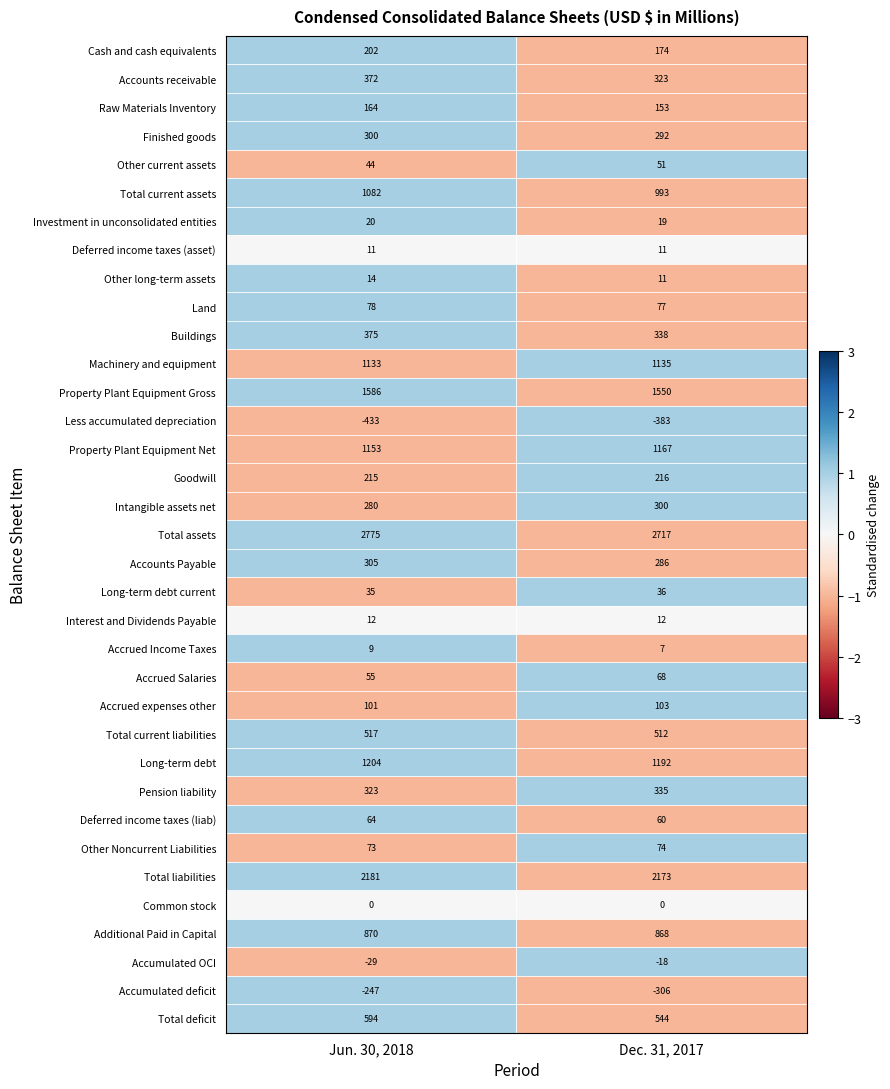

Read the Additional Paid in Capital value at Dec. 31, 2017.

868